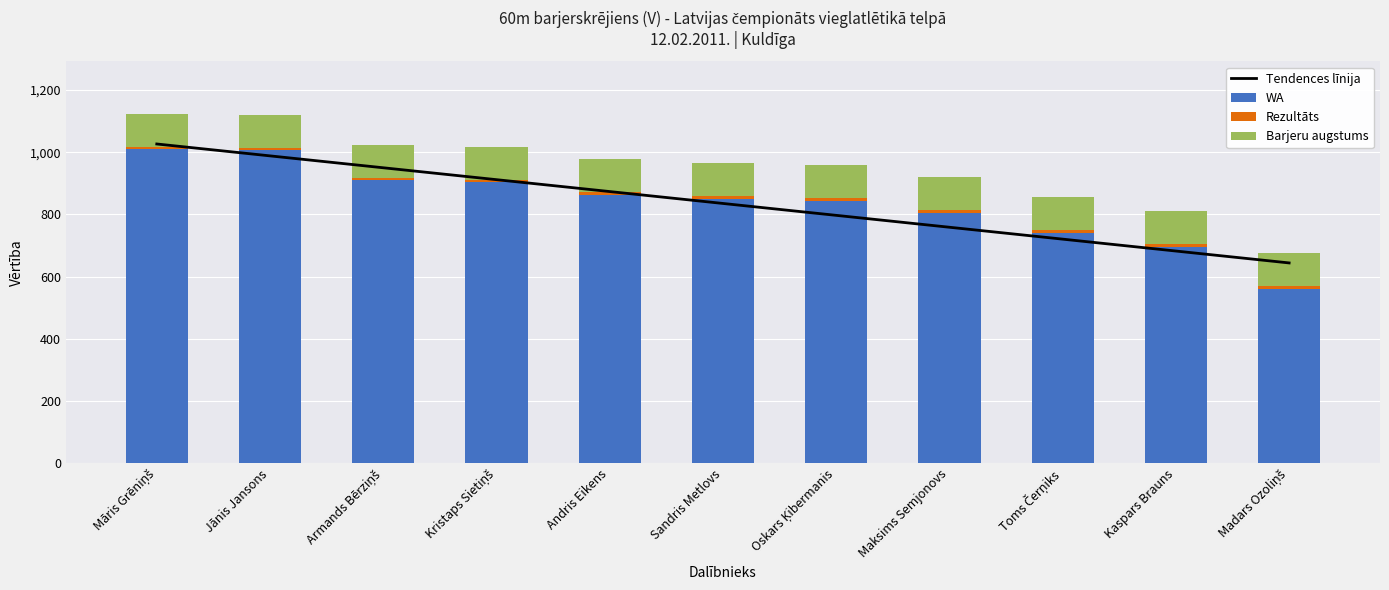

What is the maximum value shown in the chart?

1026.4